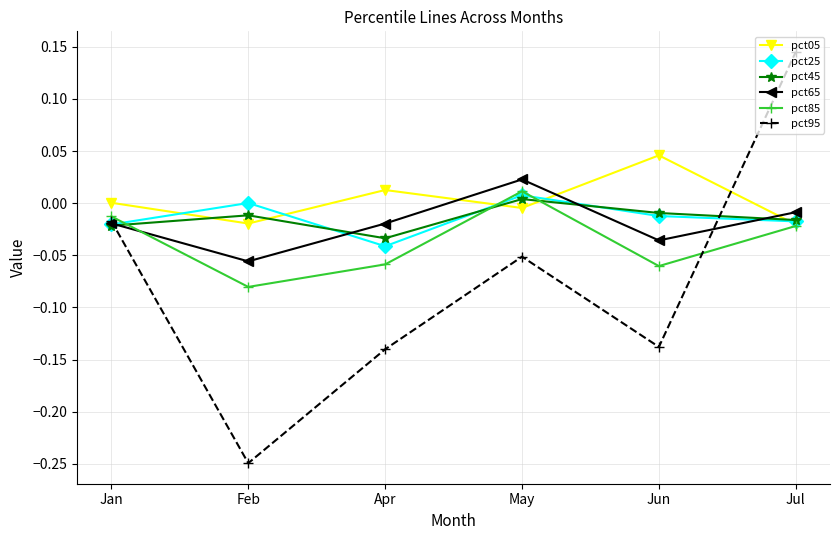

At which category does the chart reach its peak across all series?

Jul